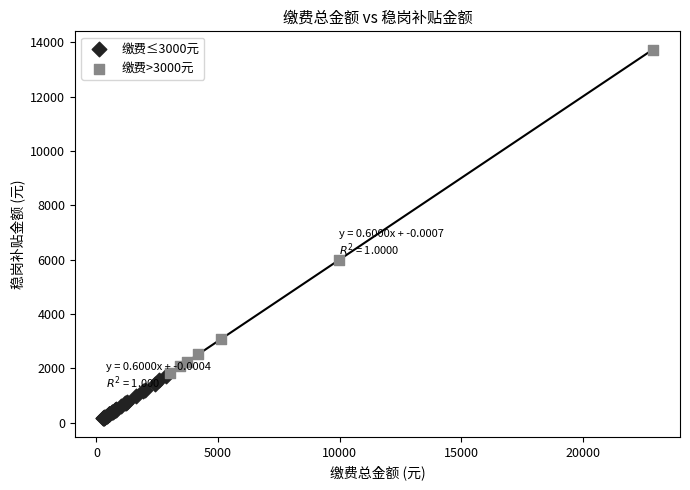

What are all the series names shown in the legend?

缴费≤3000元, 缴费>3000元